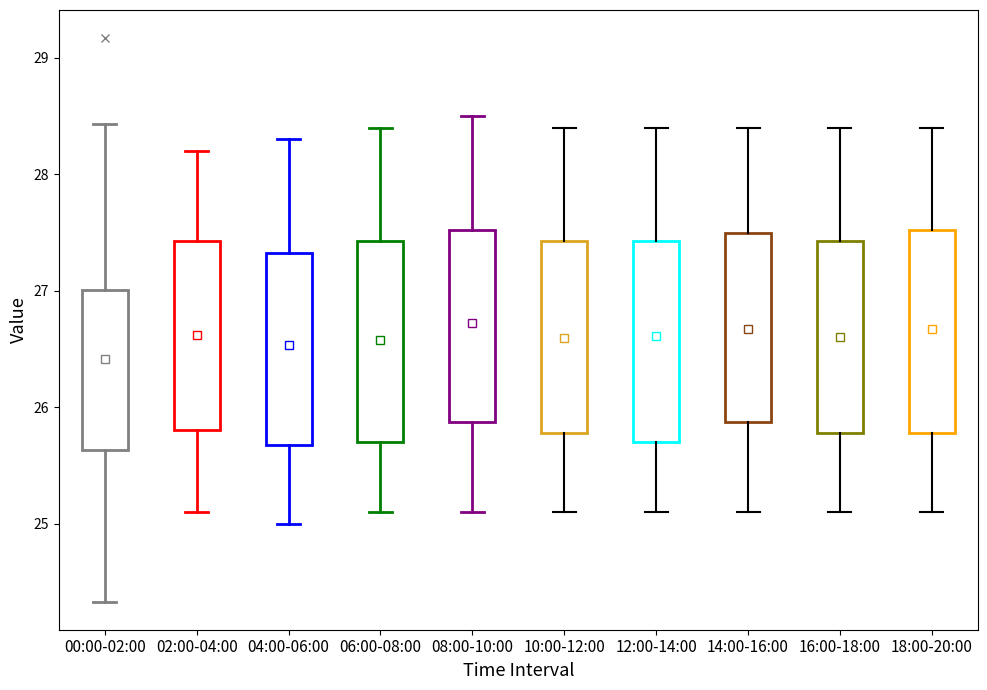

Reading left to right, transcribe this box plot: for each box, give where its median line is, the range the box spans, and where its two whiskers end, as read against the y-axis. The values are not printed on the chart, so give them approximately, as read against the axis.

00:00-02:00: median 26.4, box 25.6 to 27.0, whiskers 24.3 to 28.4
02:00-04:00: median 26.6, box 25.8 to 27.4, whiskers 25.1 to 28.2
04:00-06:00: median 26.5, box 25.7 to 27.3, whiskers 25.0 to 28.3
06:00-08:00: median 26.4, box 25.7 to 27.4, whiskers 25.1 to 28.4
08:00-10:00: median 26.7, box 25.9 to 27.5, whiskers 25.1 to 28.5
10:00-12:00: median 26.5, box 25.8 to 27.4, whiskers 25.1 to 28.4
12:00-14:00: median 26.6, box 25.7 to 27.4, whiskers 25.1 to 28.4
14:00-16:00: median 26.6, box 25.9 to 27.5, whiskers 25.1 to 28.4
16:00-18:00: median 26.5, box 25.8 to 27.4, whiskers 25.1 to 28.4
18:00-20:00: median 26.6, box 25.8 to 27.5, whiskers 25.1 to 28.4